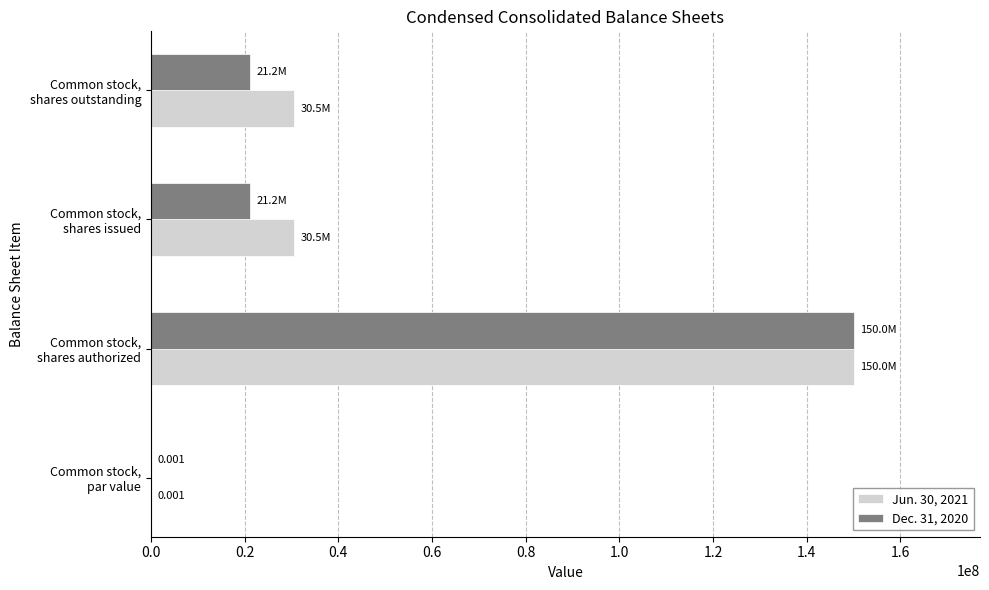

Which series has the widest spread of values?

Jun. 30, 2021